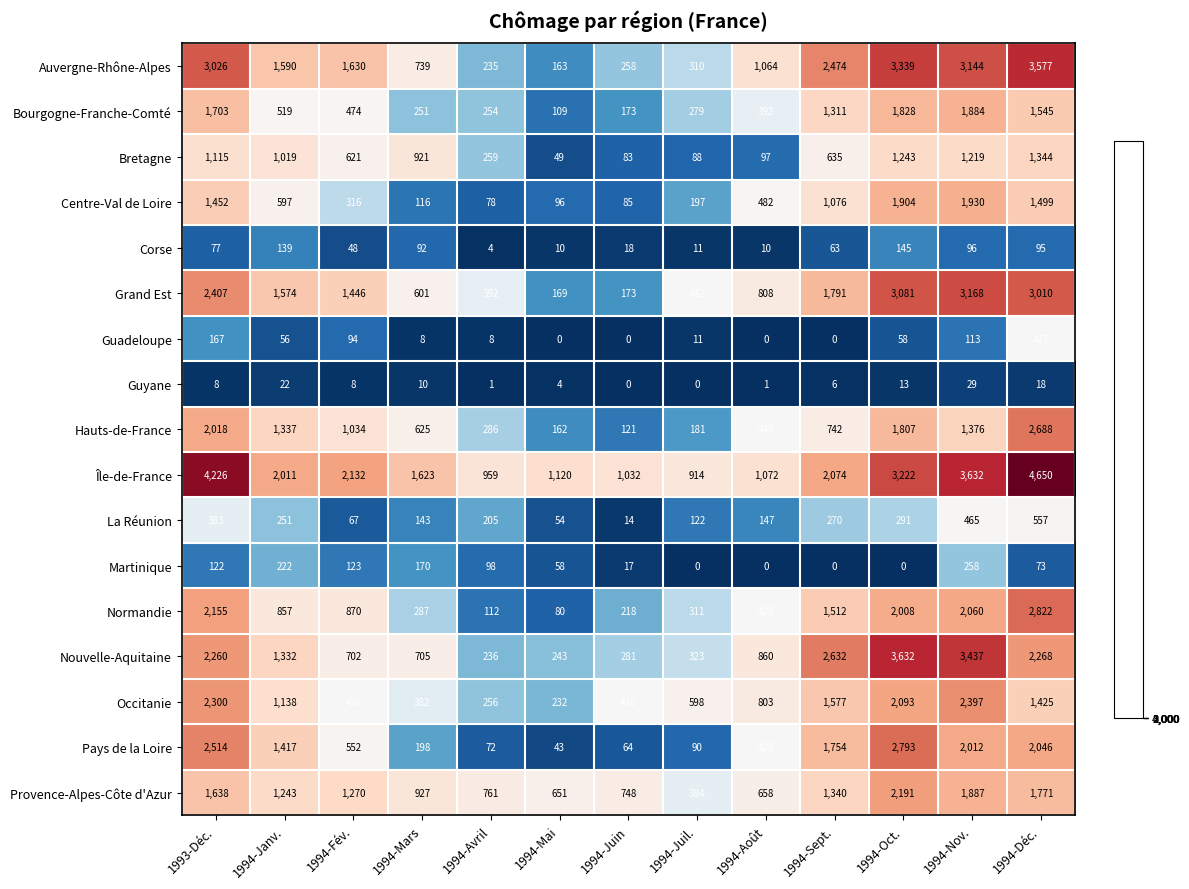

What is the difference between the Bourgogne-Franche-Comté values at 1994-Janv. and 1994-Août?

127